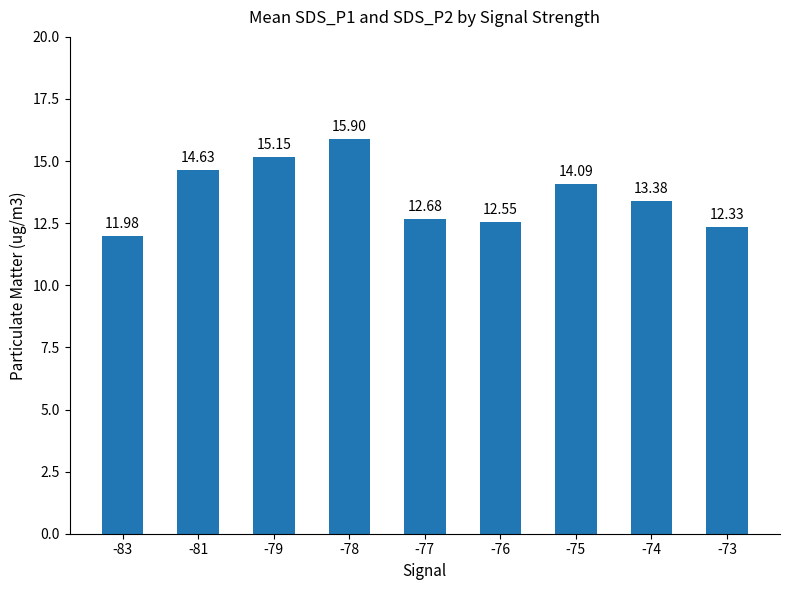

What is the sum of all values?

122.7